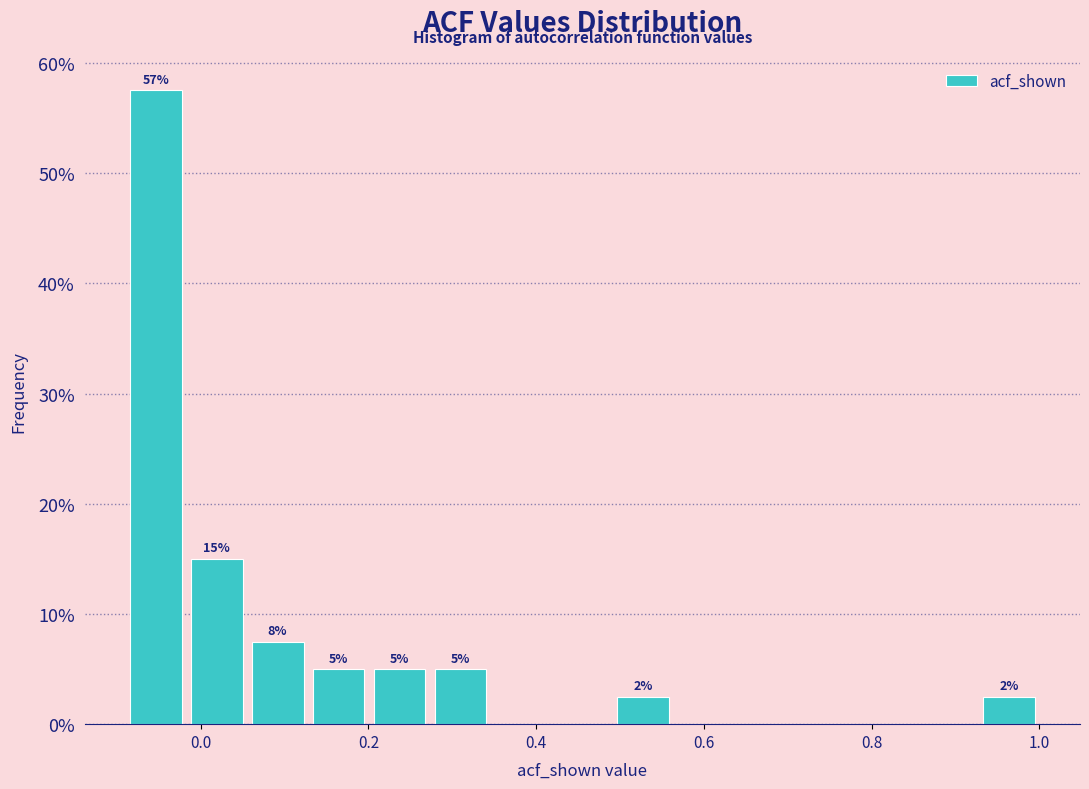

Around what value on the x-axis is the tallest bar? Give the approximate position of its centre, as read against the axis.

-0.06